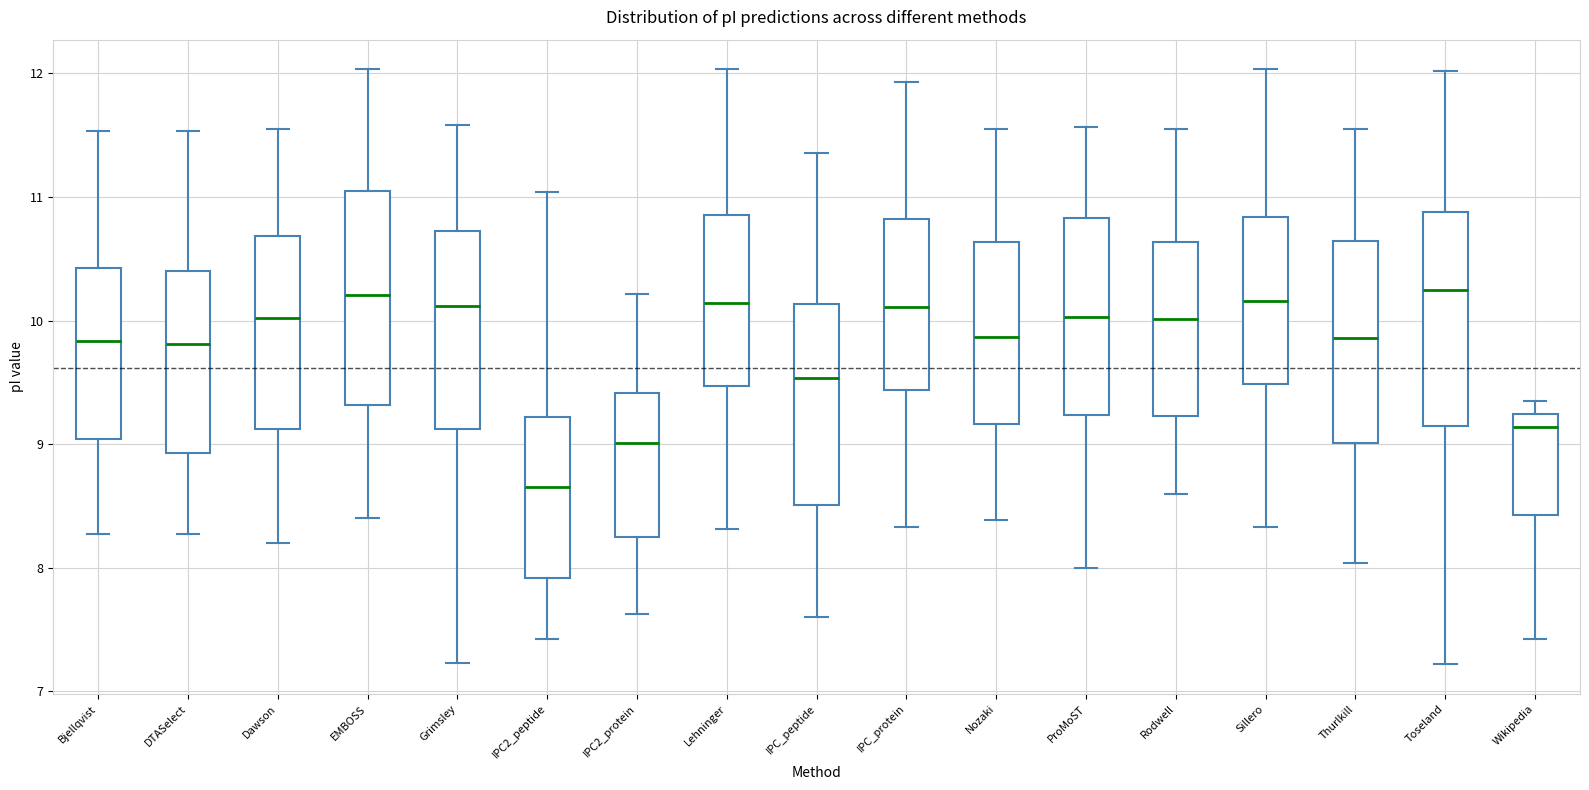

Where is the lower edge of the box for IPC_peptide on the y-axis? The values are not printed on the chart, so give them approximately, as read against the axis.

8.5